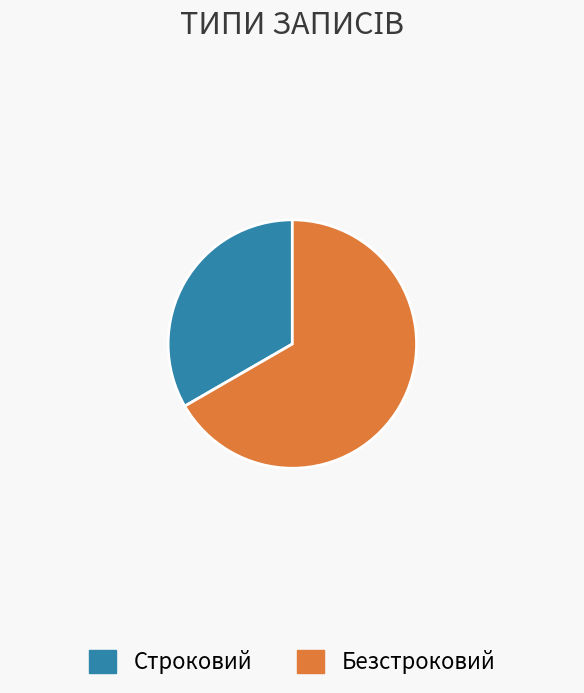

Combined, do Строковий and Безстроковий account for over 50%?

Yes